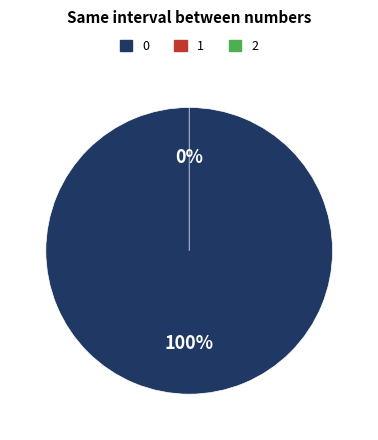

Does any single category account for the majority?

Yes